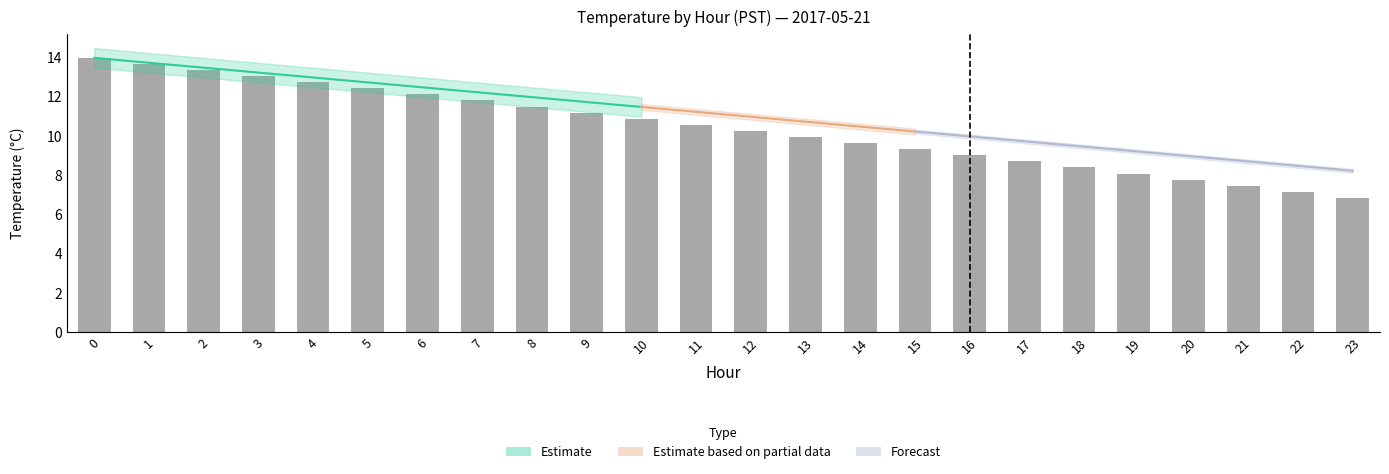

Reading right to left, what are all the values shown in this chart?

23=6.8	22=7.1	21=7.5	20=7.8	19=8.1	18=8.4	17=8.7	16=9.0	15=9.3	14=9.6	13=9.9	12=10.2	11=10.6	10=10.9	9=11.2	8=11.5	7=11.8	6=12.1	5=12.4	4=12.7	3=13.0	2=13.3	1=13.7	0=14.0